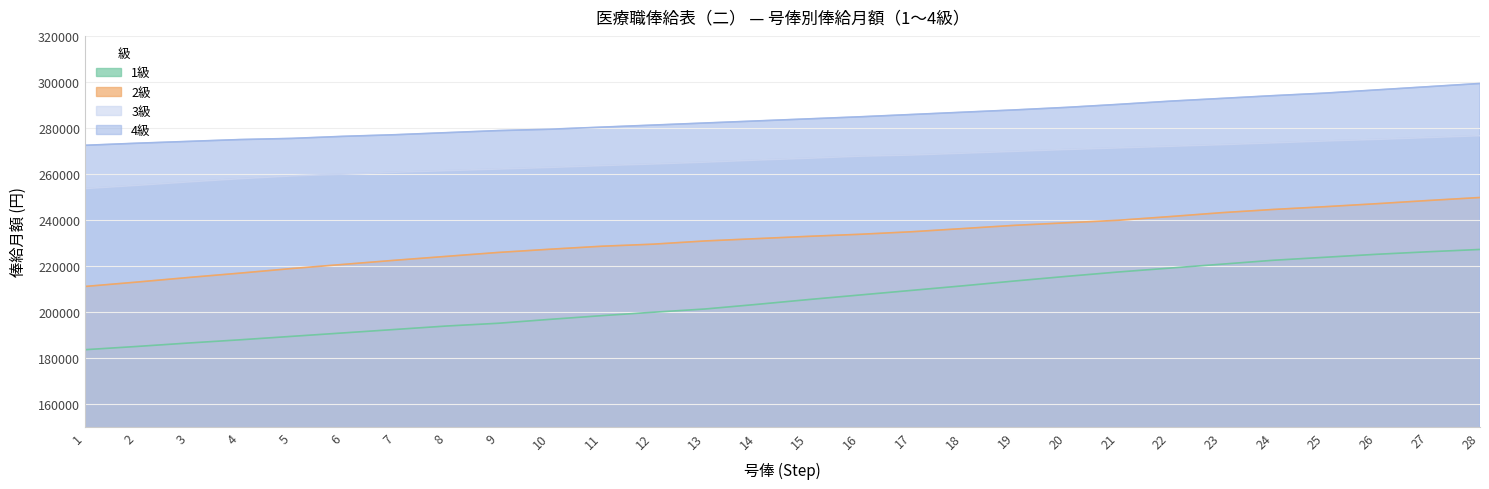

List the labels in order of 4級 value, smallest first.

1, 2, 3, 4, 5, 6, 7, 8, 9, 10, 11, 12, 13, 14, 15, 16, 17, 18, 19, 20, 21, 22, 23, 24, 25, 26, 27, 28